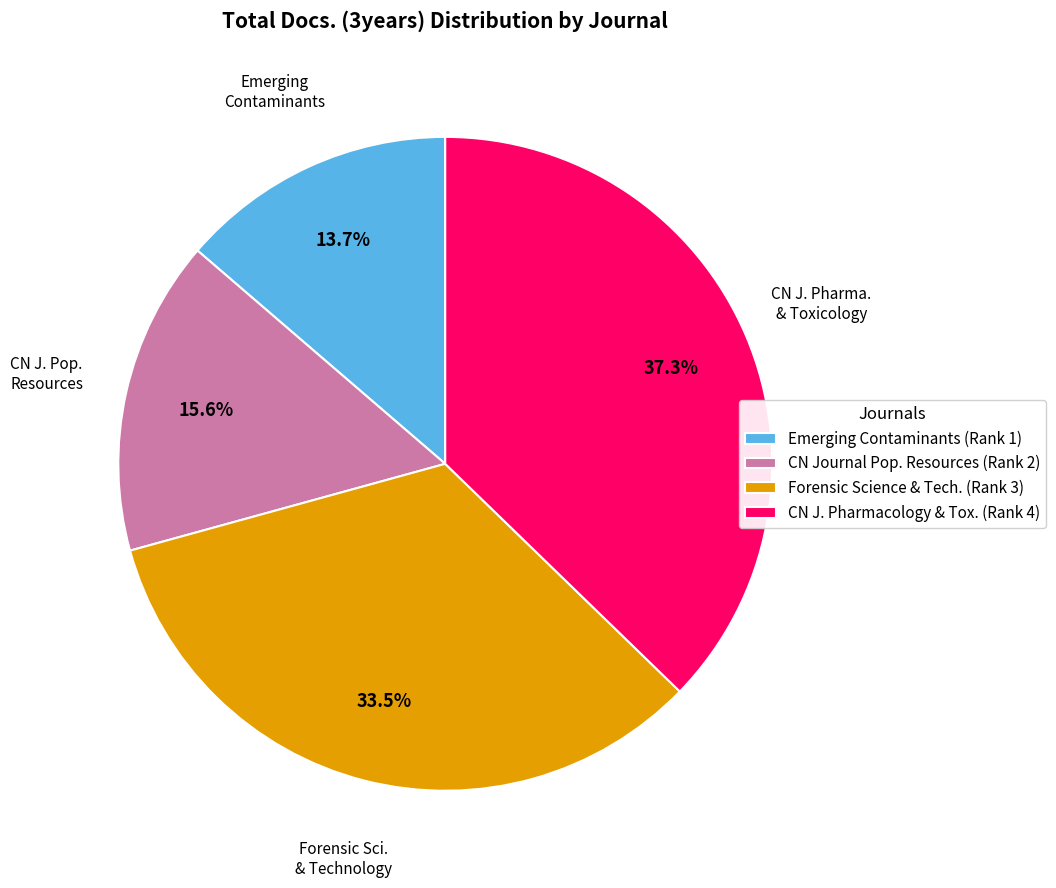

Is there any slice that represents more than half of the pie?

No